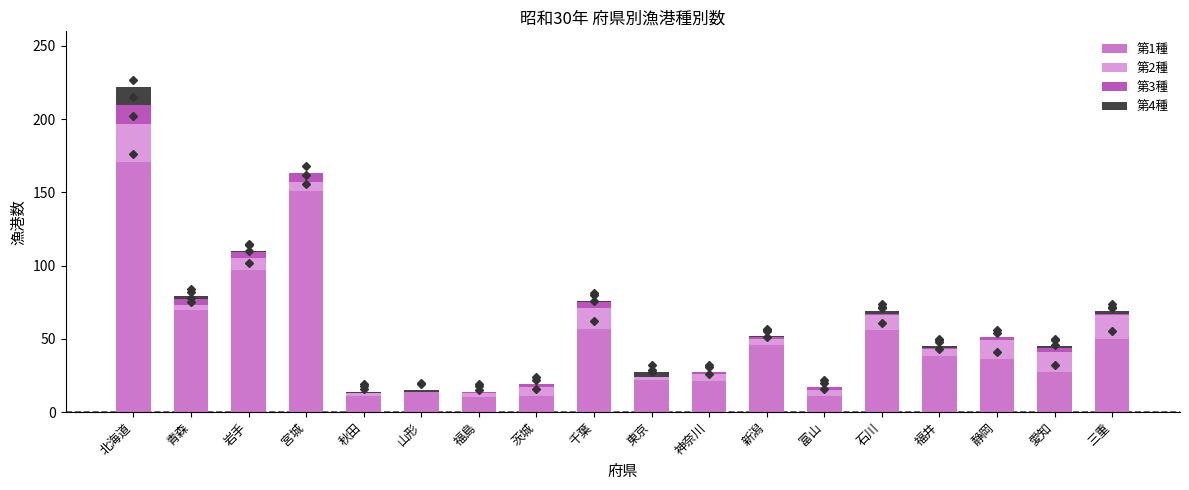

True or false: 第1種 has a value of 17 at 愛知.

False